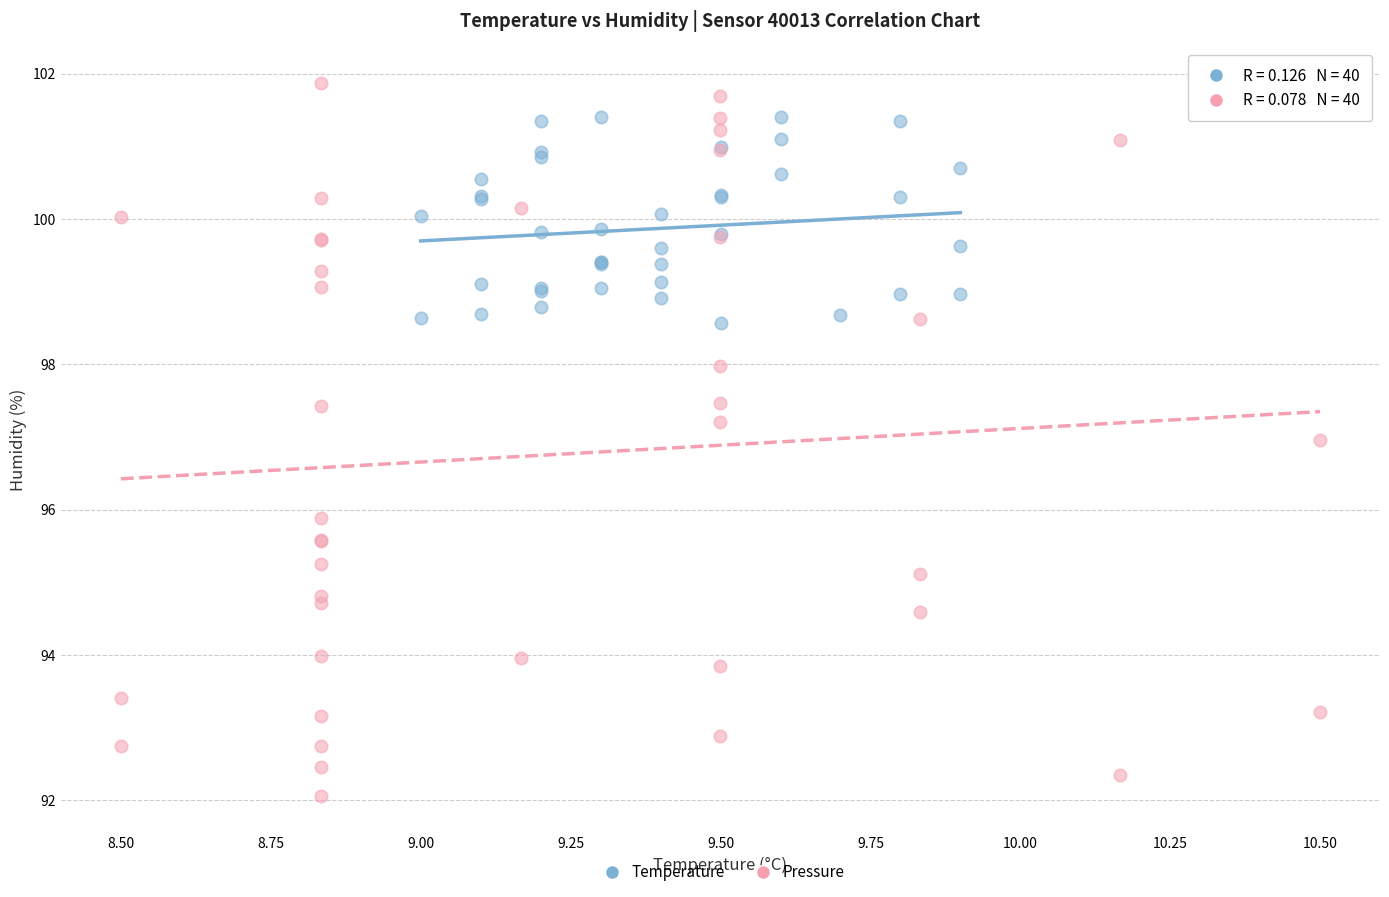

Which series reaches the minimum Y coordinate?

Pressure